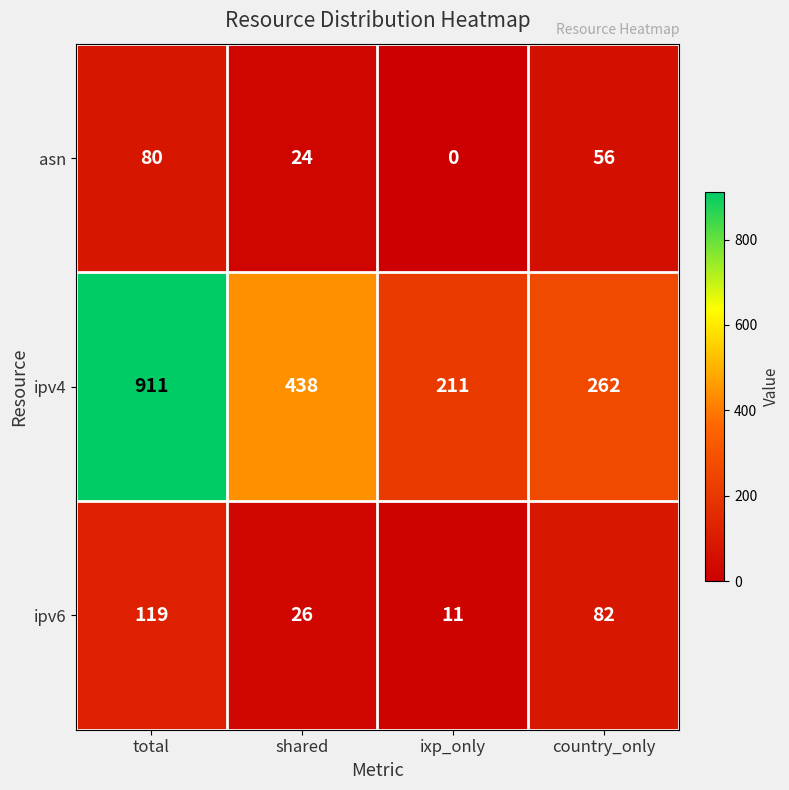

Which series has the largest total across all categories?

ipv4